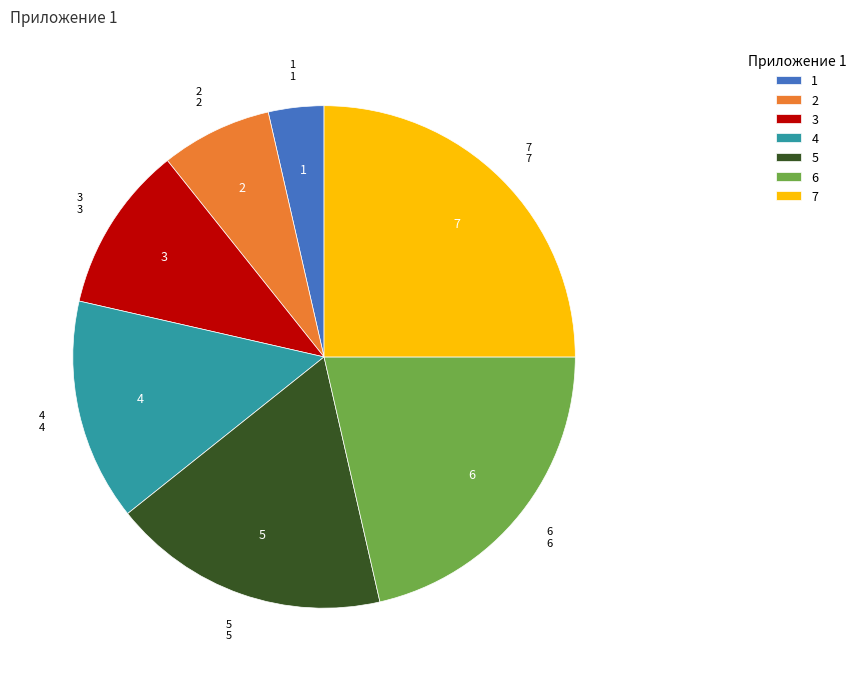

Which slice is the largest?

7